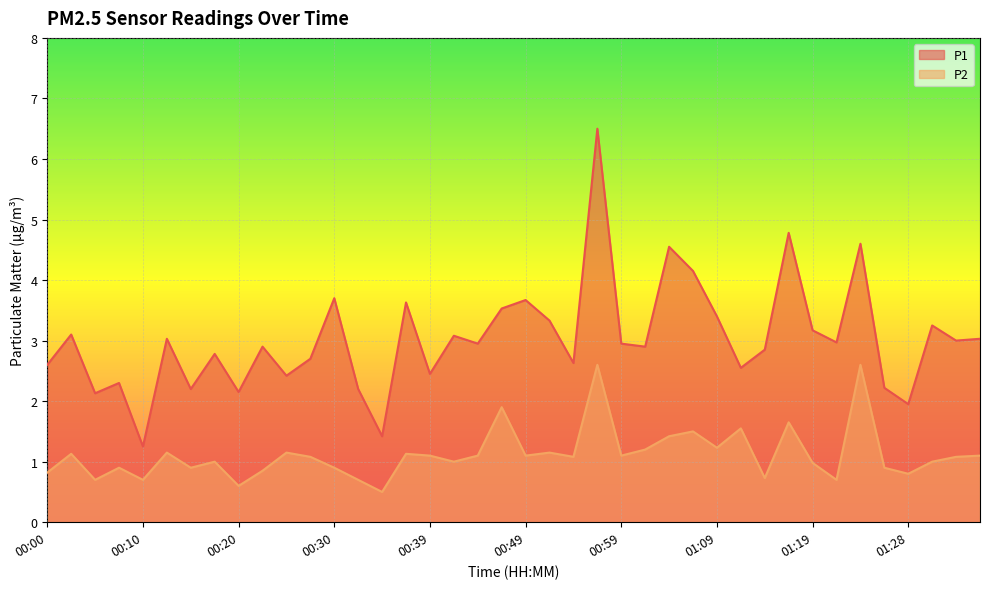

Reading left to right, what are all the values shown in this chart?

P1: 2.6	3.1	2.1	2.3	1.2	3.0	2.2	2.8	2.1	2.9	2.4	2.7	3.7	2.2	1.4	3.6	2.5	3.1	3.0	3.5	3.7	3.3	2.6	6.5	3.0	2.9	4.5	4.2	3.4	2.5	2.9	4.8	3.2	3.0	4.6	2.2	1.9	3.2	3.0	3.0
P2: 0.8	1.1	0.7	0.9	0.7	1.1	0.9	1.0	0.6	0.8	1.1	1.1	0.9	0.7	0.5	1.1	1.1	1.0	1.1	1.9	1.1	1.1	1.1	2.6	1.1	1.2	1.4	1.5	1.2	1.6	0.7	1.6	1.0	0.7	2.6	0.9	0.8	1.0	1.1	1.1